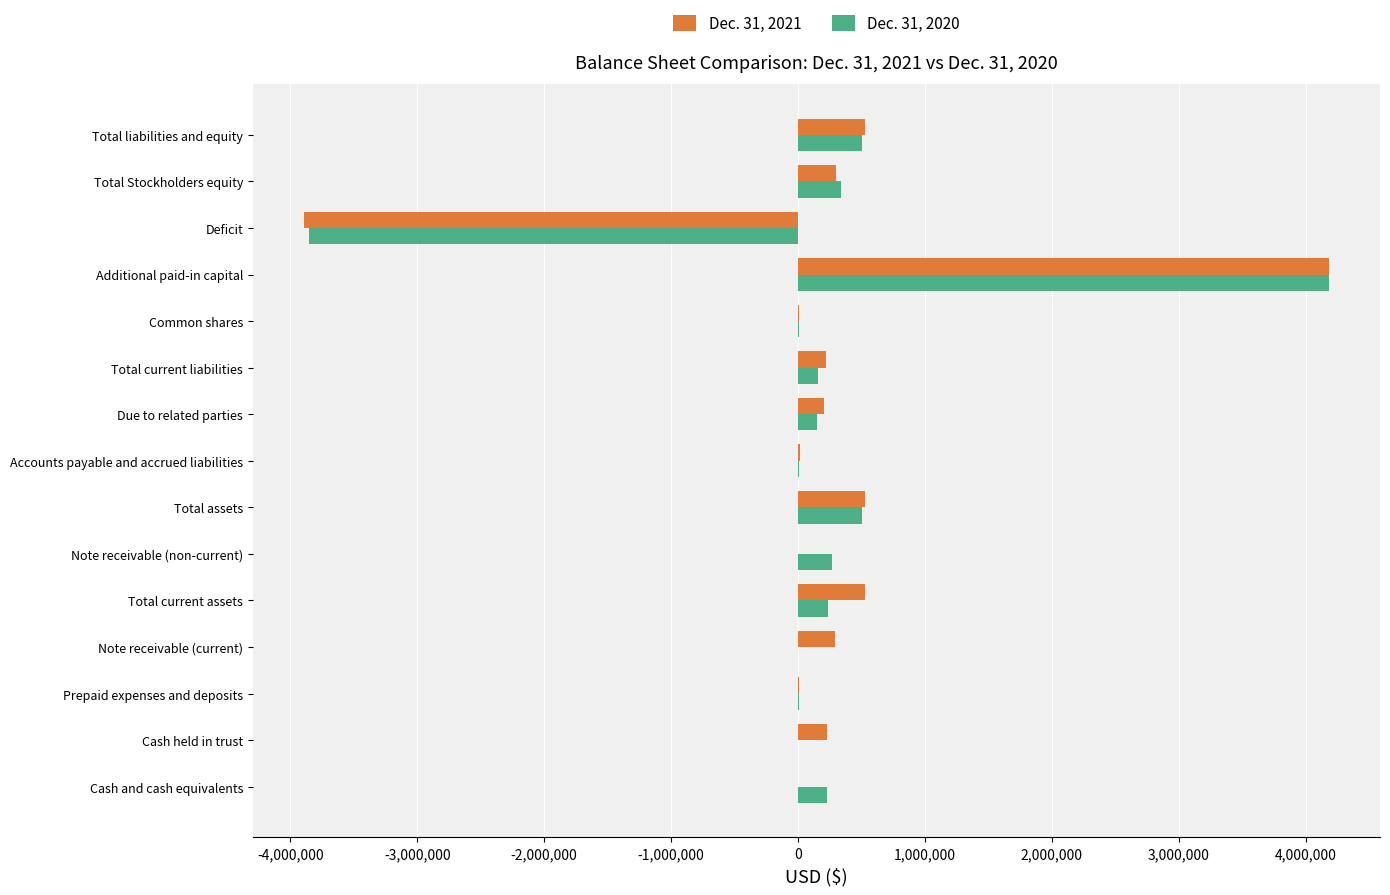

Is the value of Dec. 31, 2021 at Total current assets greater than the value of Dec. 31, 2020 at Cash and cash equivalents?

Yes